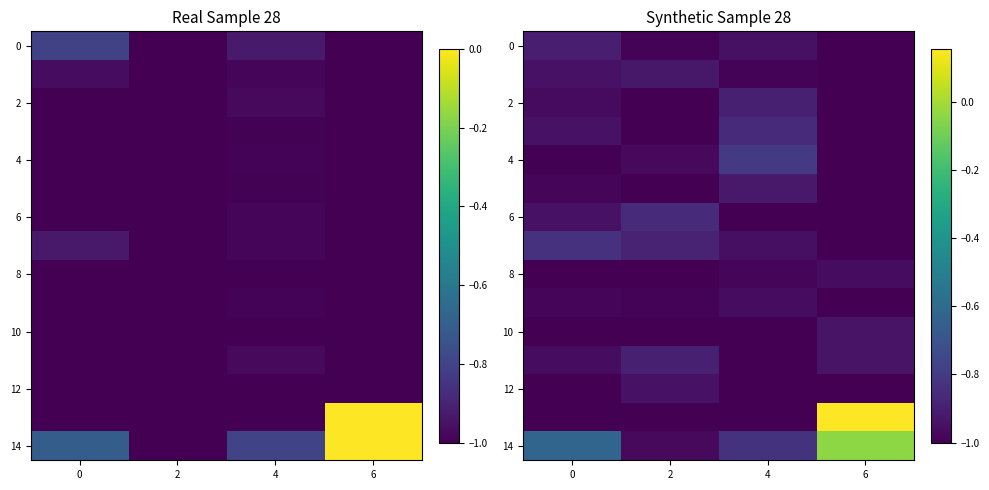

What is the difference between the second highest and minimum values in the 0 series?

0.1